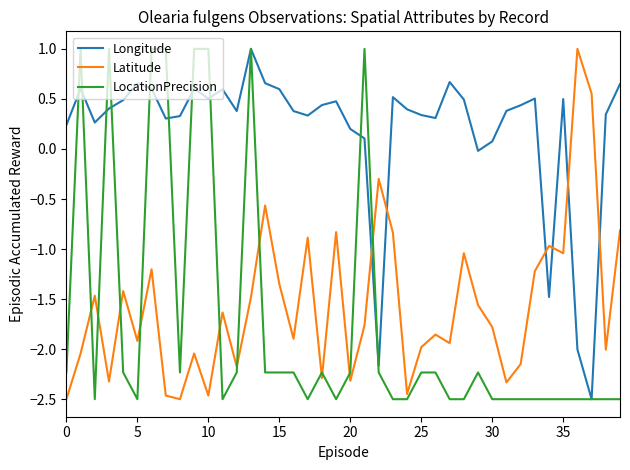

At how many categories does at least one series exceed 0?

37